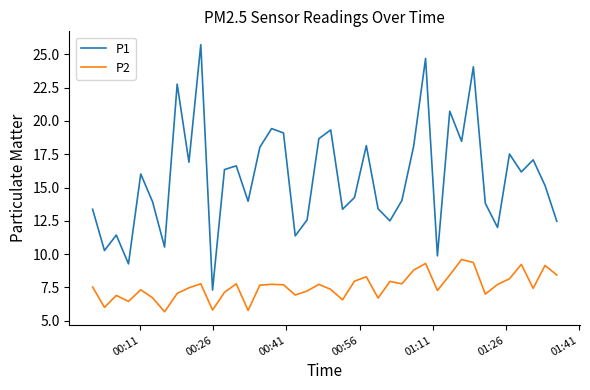

True or false: P1 and P2 intersect in this chart.

False